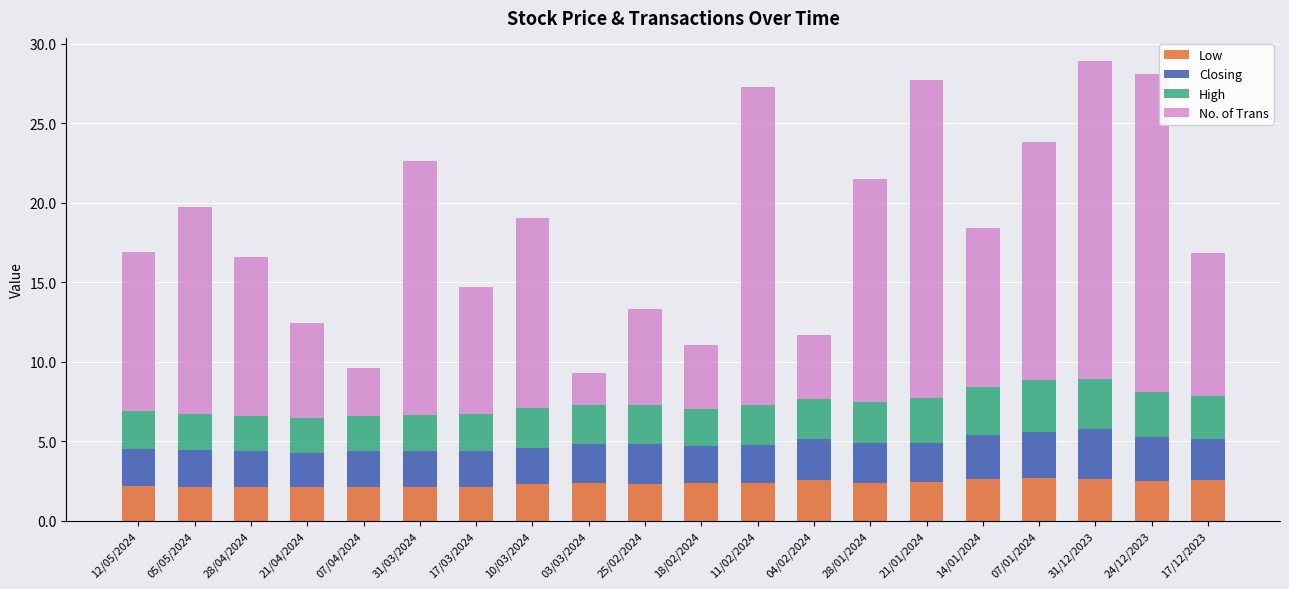

What is the approximate value of Low at 11/02/2024?

2.4